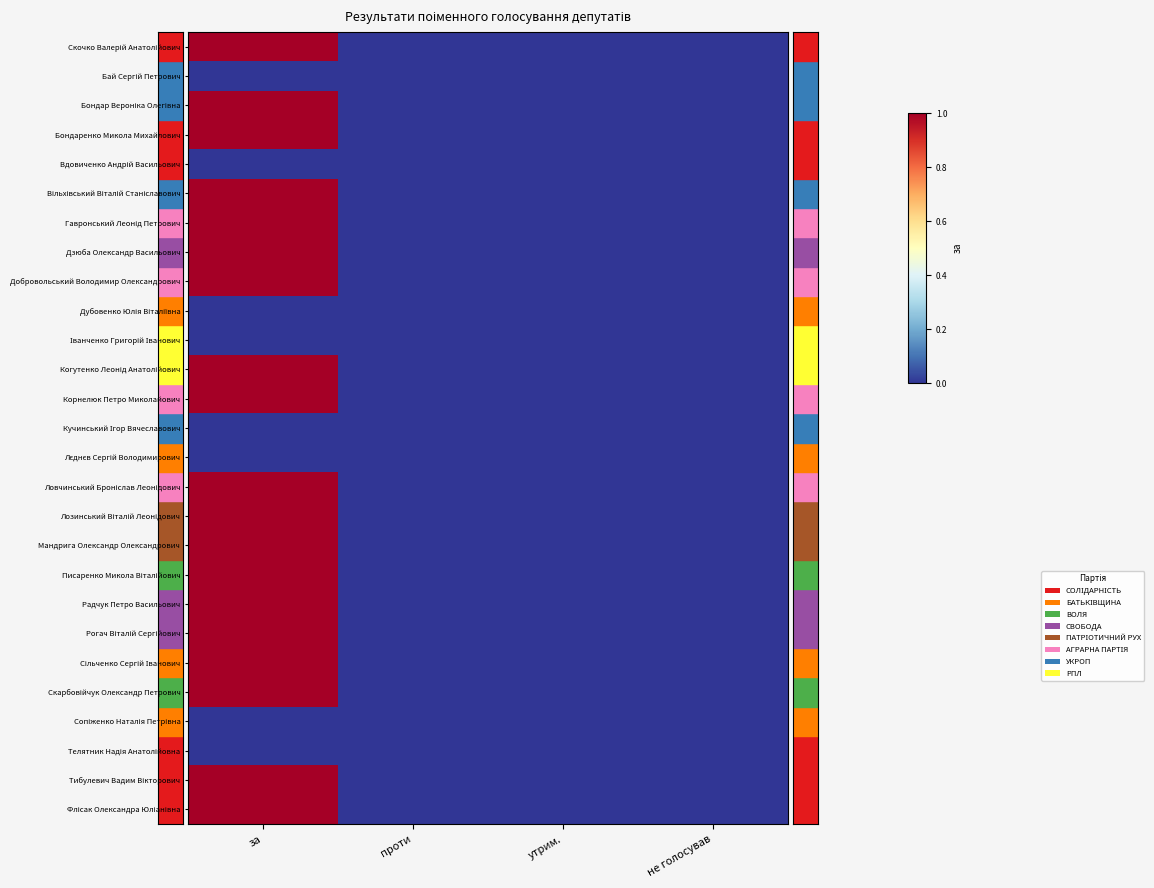

Which series has the largest total across all categories?

Скочко Валерій Анатолійович